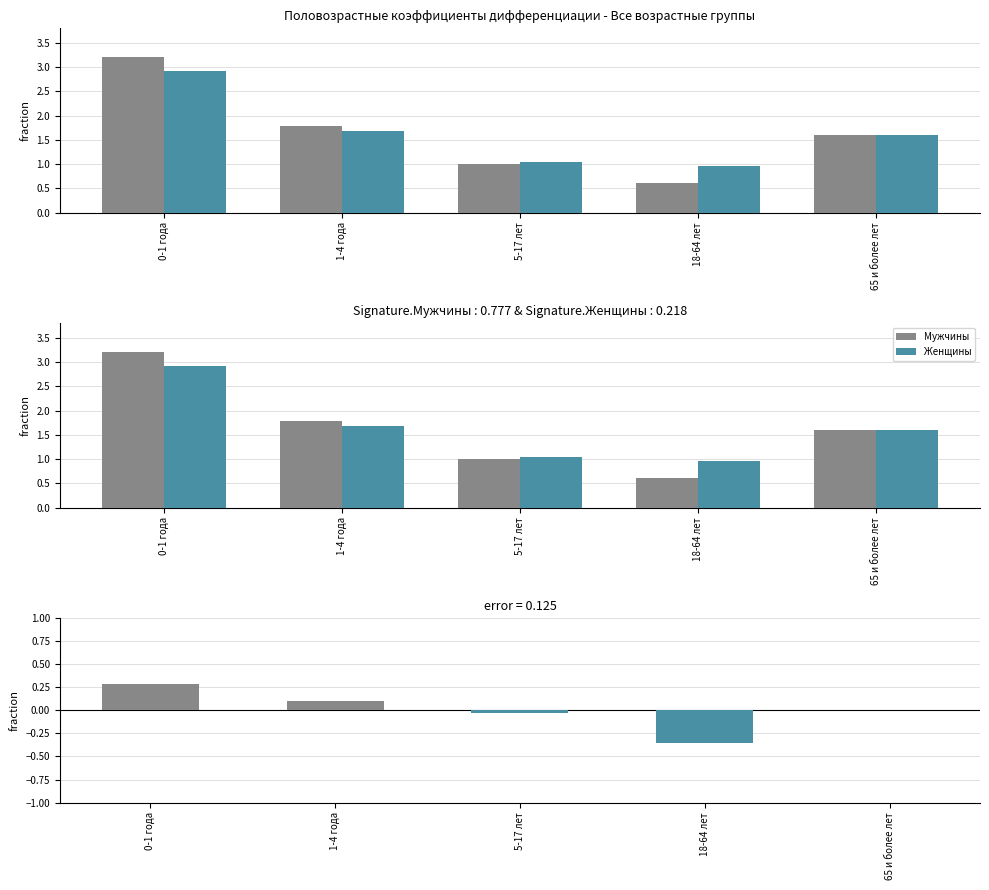

Which series has the largest range (max minus min)?

Мужчины